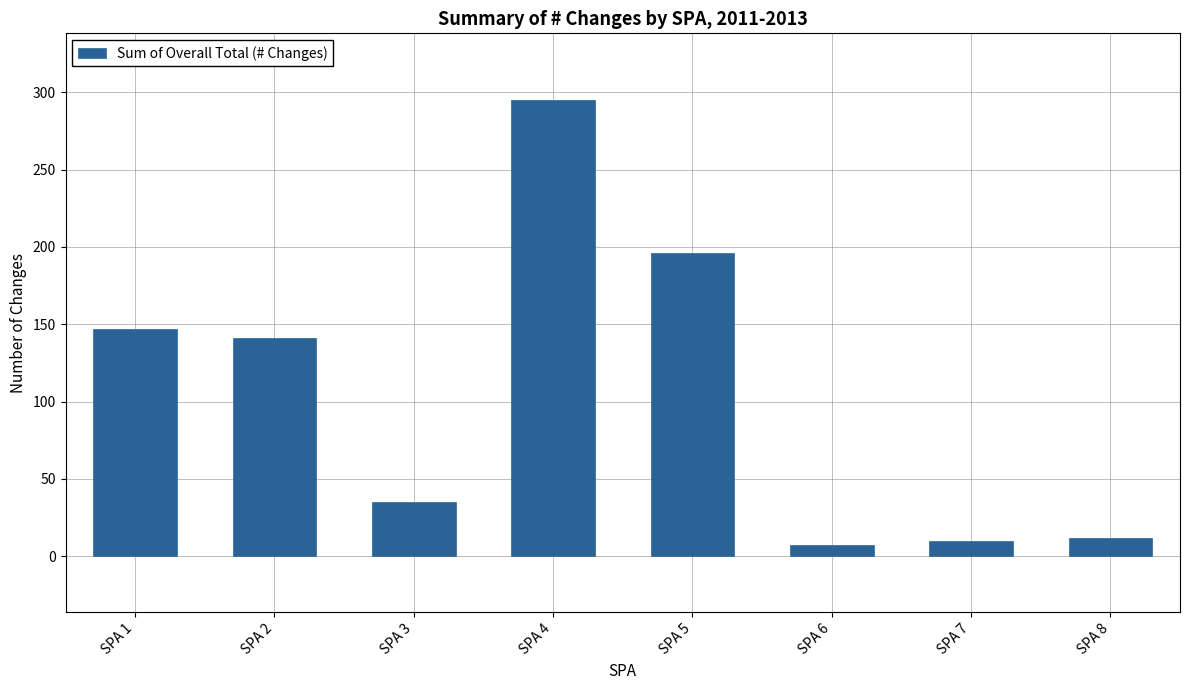

Which category has the lowest value across all series?

SPA 6